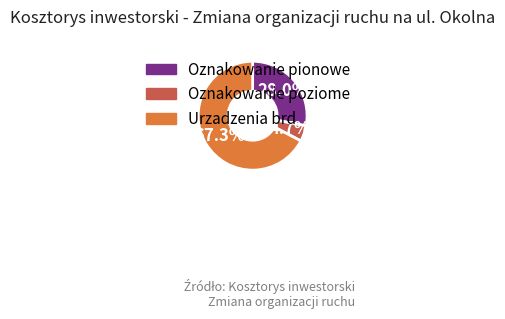

Does Oznakowanie pionowe account for over 50% of the chart?

No